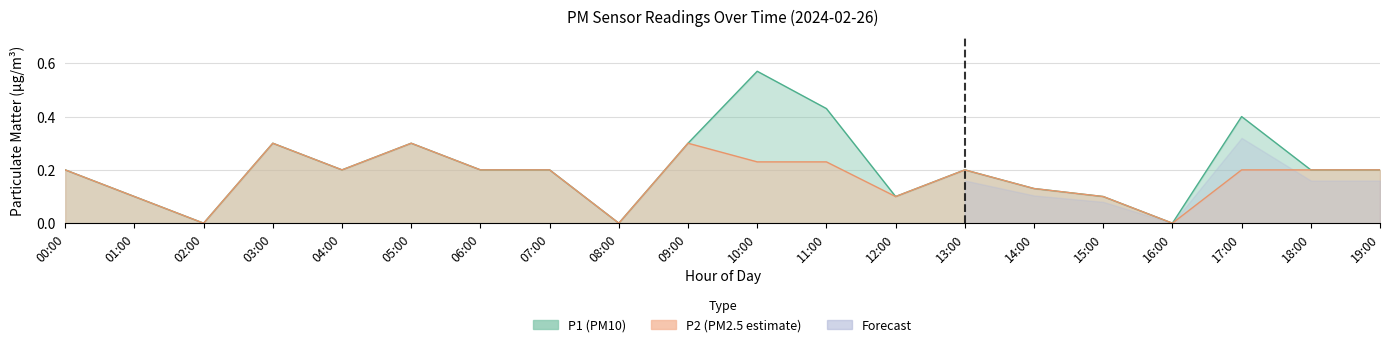

What is the difference between the second highest and minimum values in the P1 series?

0.4